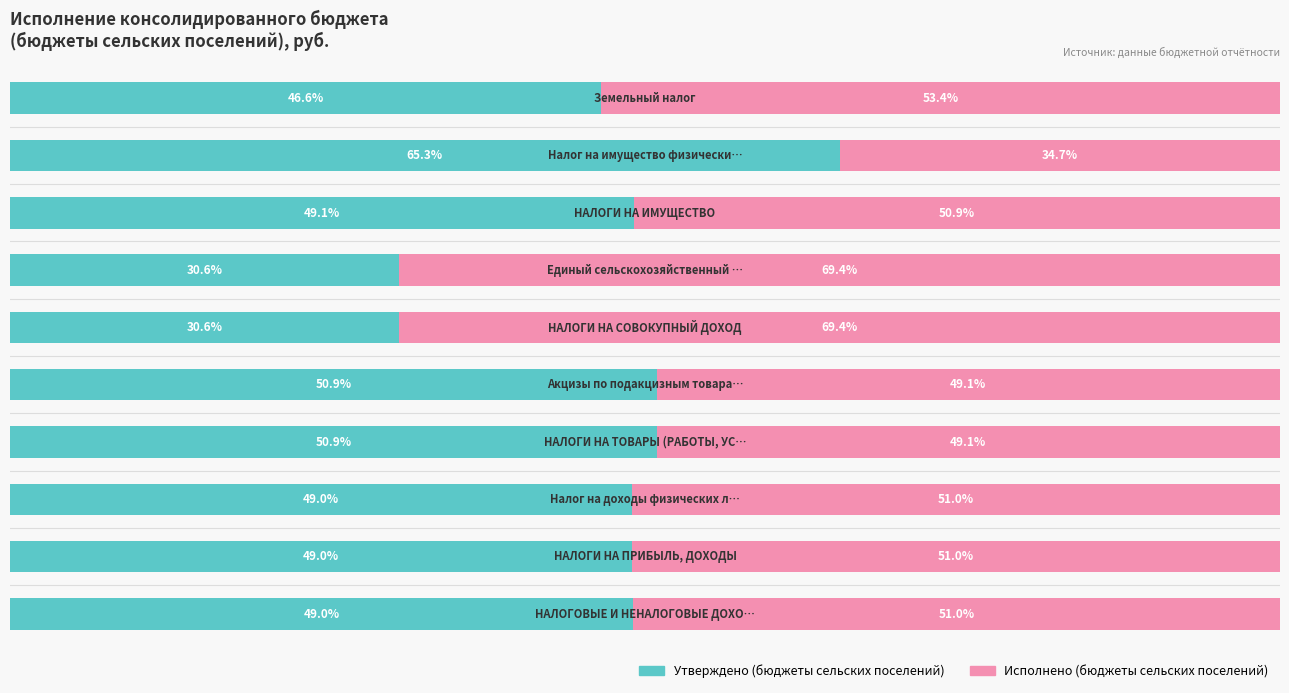

Reading right to left, transcribe all the data shown in this chart.

Утверждено (бюджеты сельских поселений): 46.6	65.3	49.1	30.6	30.6	50.9	50.9	49.0	49.0	49.0
Исполнено (бюджеты сельских поселений): 53.4	34.7	50.9	69.4	69.4	49.1	49.1	51.0	51.0	51.0